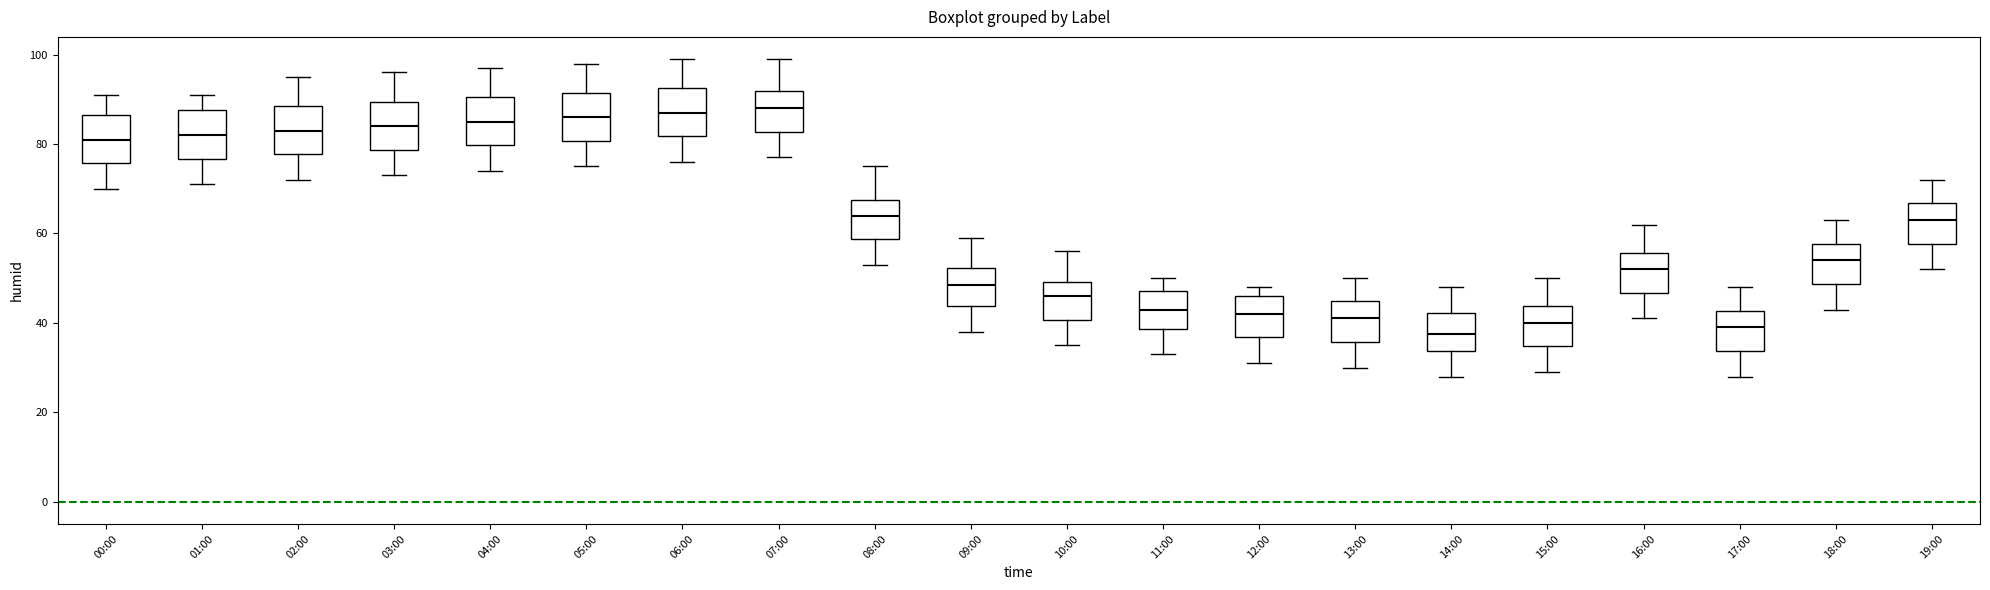

Reading left to right, transcribe this box plot: for each box, give where its median line is, the range the box spans, and where its two whiskers end, as read against the y-axis. The values are not printed on the chart, so give them approximately, as read against the axis.

00:00: median 82, box 76 to 86, whiskers 70 to 92
01:00: median 82, box 76 to 88, whiskers 72 to 92
02:00: median 84, box 78 to 88, whiskers 72 to 96
03:00: median 84, box 78 to 90, whiskers 74 to 96
04:00: median 86, box 80 to 90, whiskers 74 to 98
05:00: median 86, box 80 to 92, whiskers 76 to 98
06:00: median 88, box 82 to 92, whiskers 76 to 100
07:00: median 88, box 82 to 92, whiskers 78 to 100
08:00: median 64, box 58 to 68, whiskers 54 to 76
09:00: median 48, box 44 to 52, whiskers 38 to 60
10:00: median 46, box 40 to 50, whiskers 36 to 56
11:00: median 44, box 38 to 48, whiskers 34 to 50
12:00: median 42, box 36 to 46, whiskers 32 to 48
13:00: median 42, box 36 to 46, whiskers 30 to 50
14:00: median 38, box 34 to 42, whiskers 28 to 48
15:00: median 40, box 34 to 44, whiskers 30 to 50
16:00: median 52, box 46 to 56, whiskers 42 to 62
17:00: median 40, box 34 to 42, whiskers 28 to 48
18:00: median 54, box 48 to 58, whiskers 44 to 64
19:00: median 64, box 58 to 66, whiskers 52 to 72